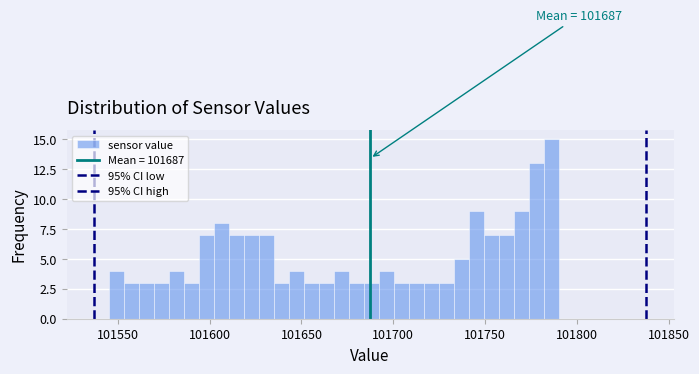

Read against the x-axis, roughly where is the centre of the tallest bar?

101785